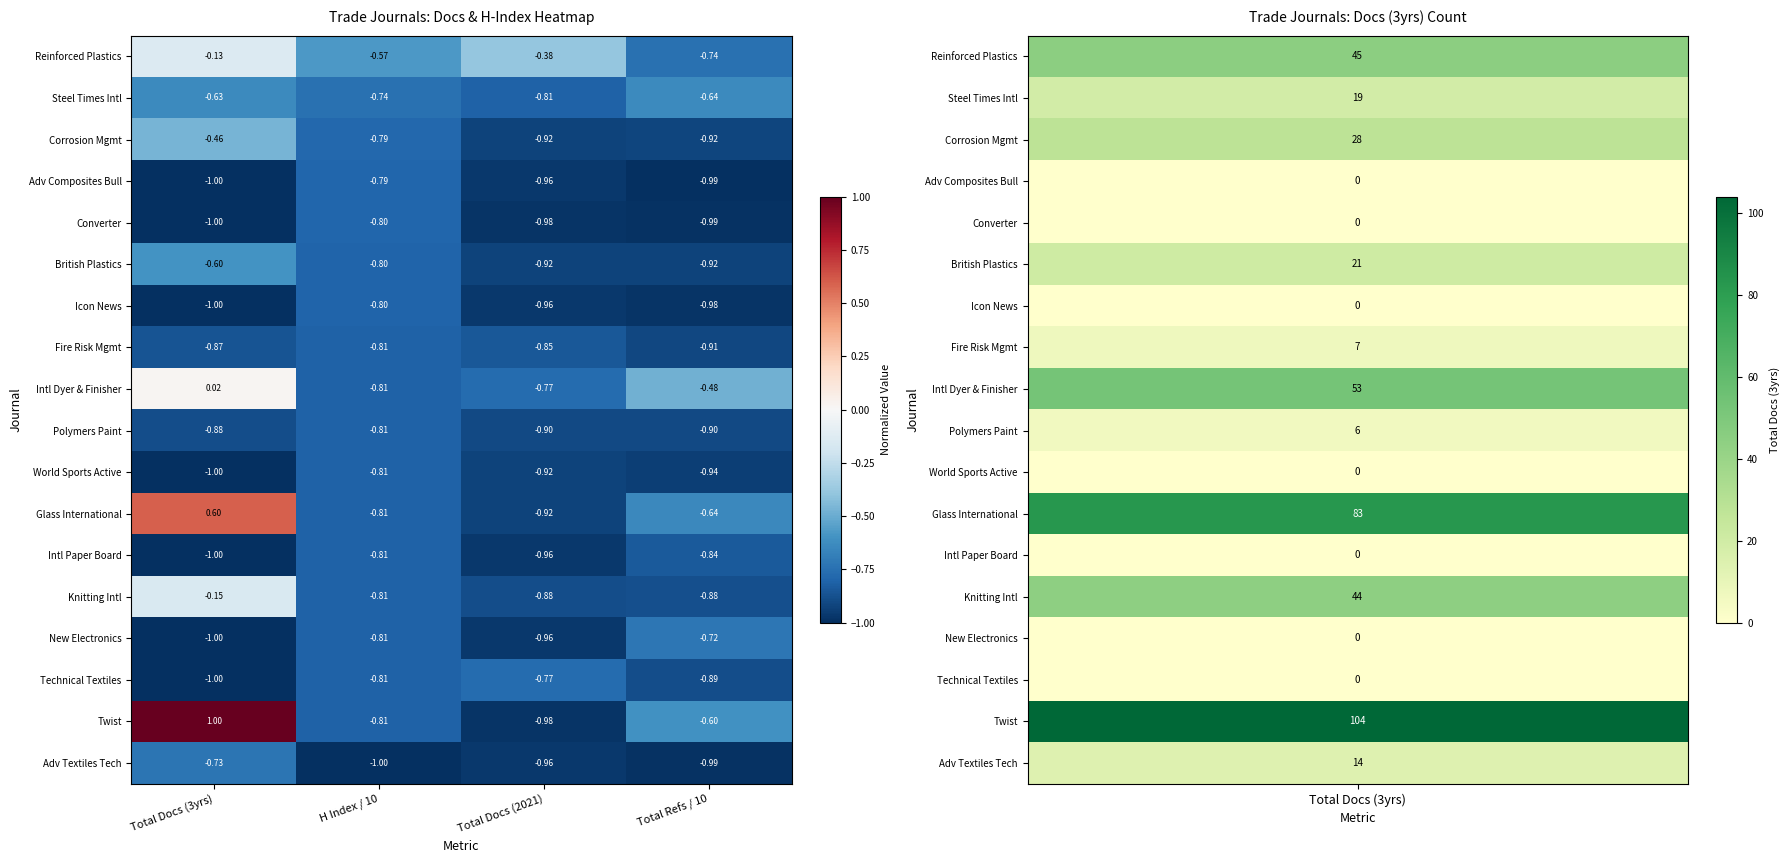

Which series changed the most between Total Docs (2021) and Total Refs / 10?

Twist